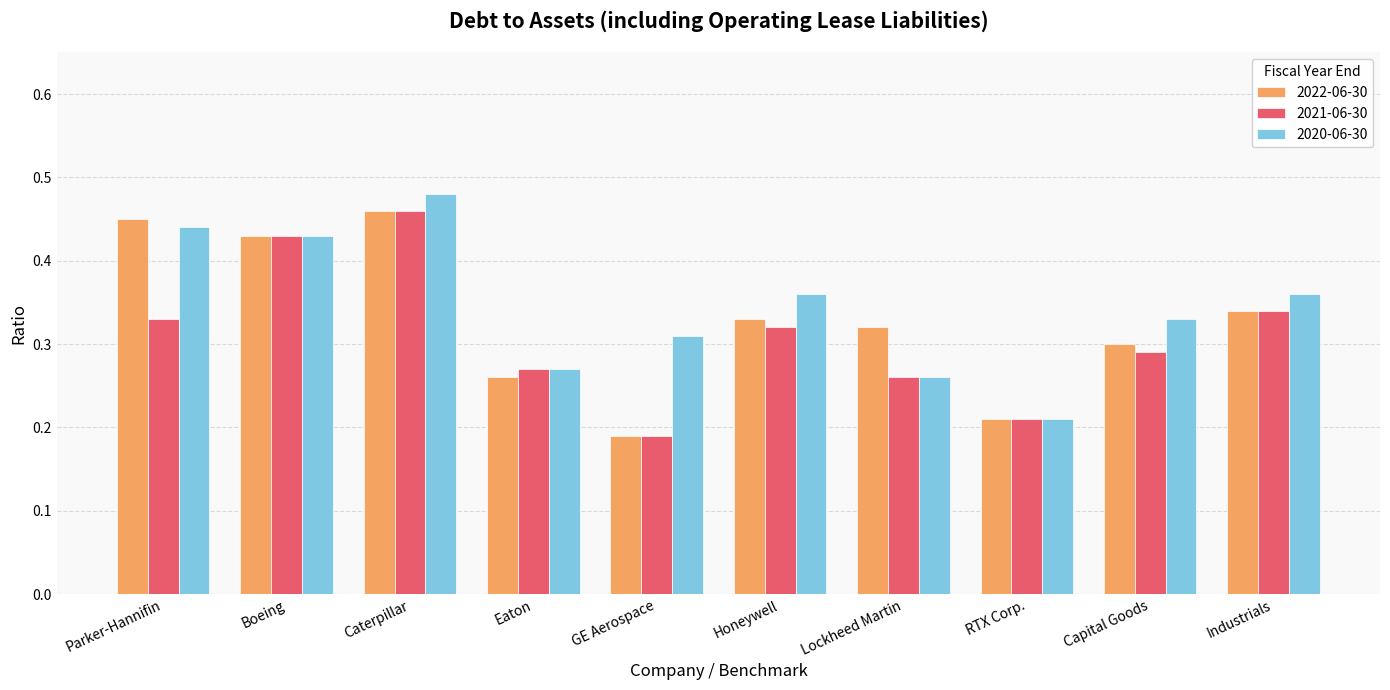

What is the label of the 6th bar from the left?

Honeywell